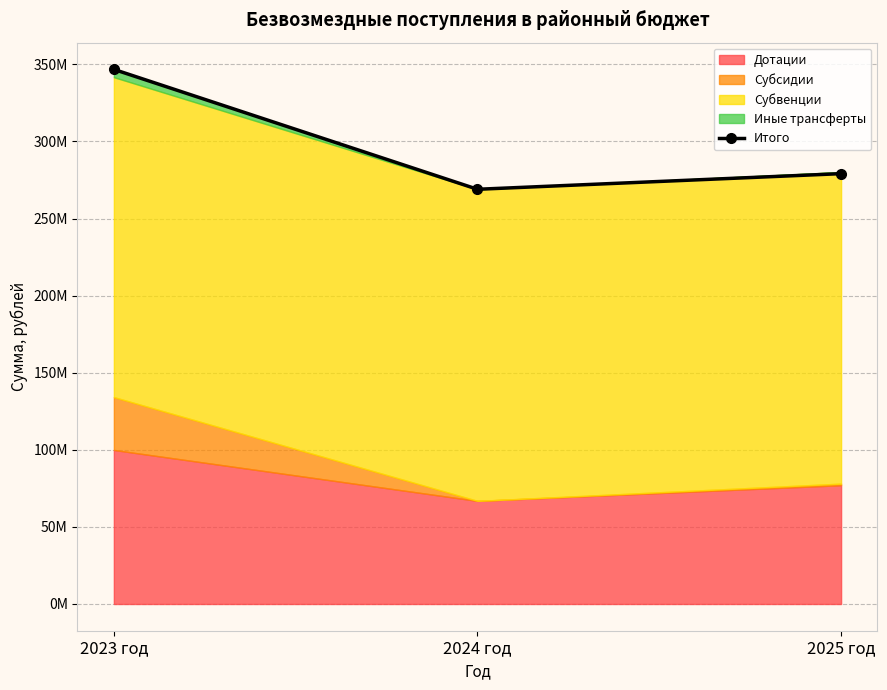

Approximately how many times larger is the value at 2024 год compared to 2025 год?

1.0